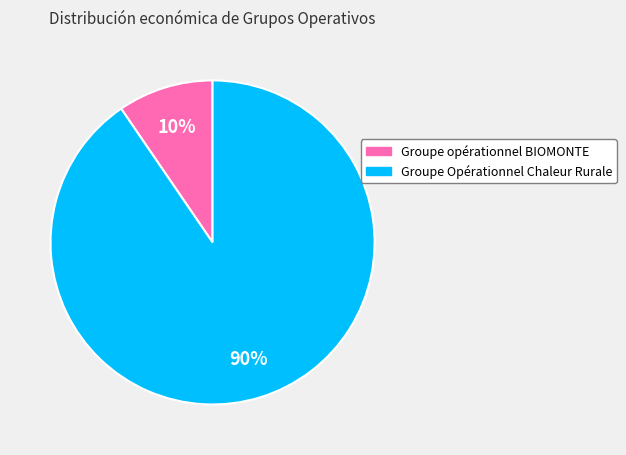

What is the largest slice in the pie chart?

Groupe Opérationnel Chaleur Rurale